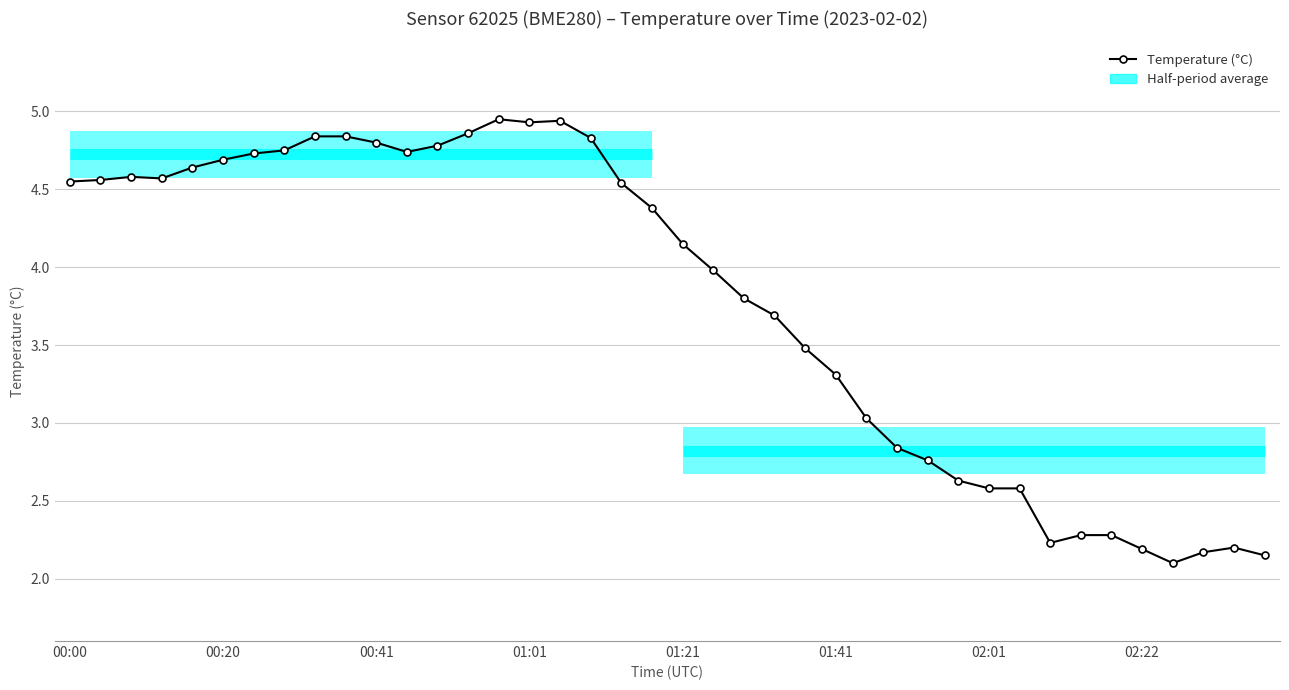

What is the value of the 25th point from the left?

3.5